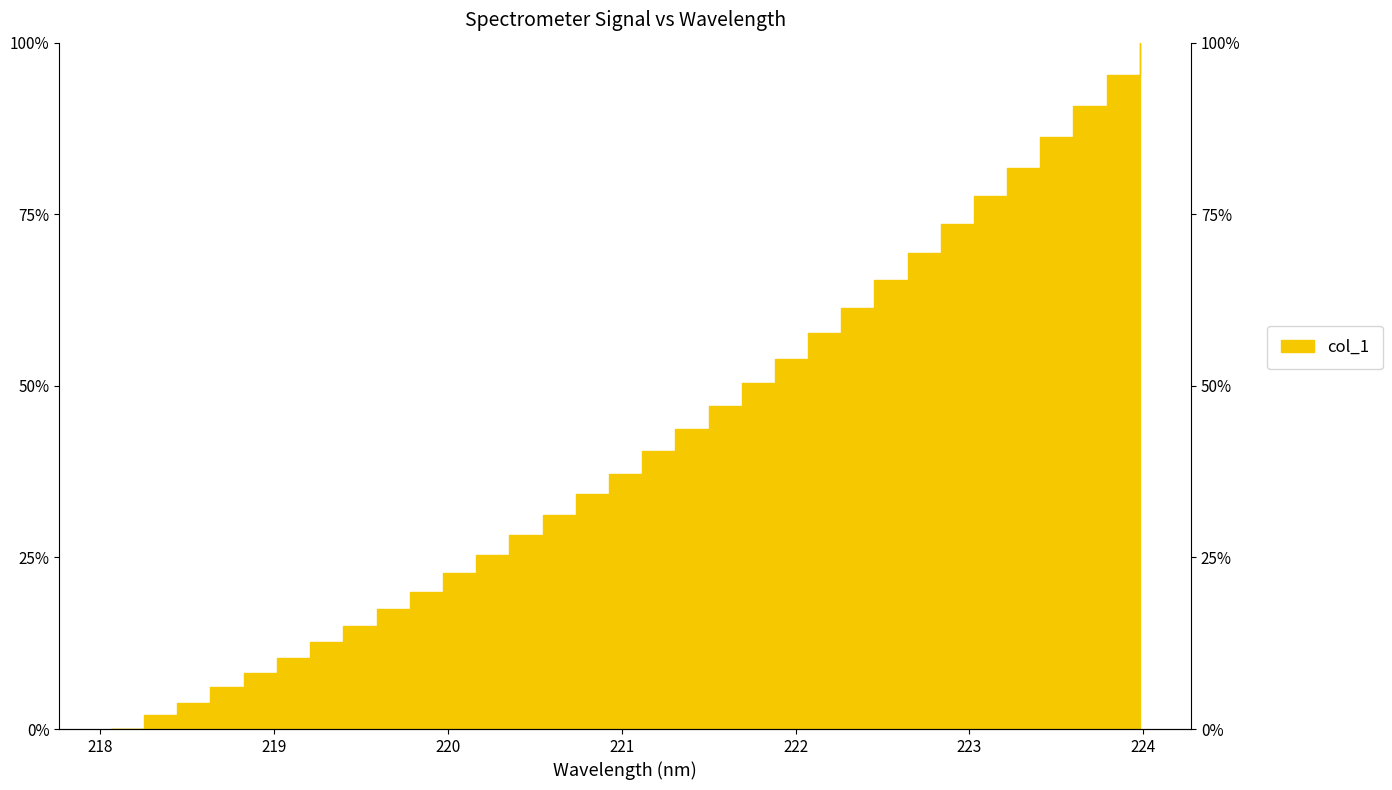

How many positive values are there?

31